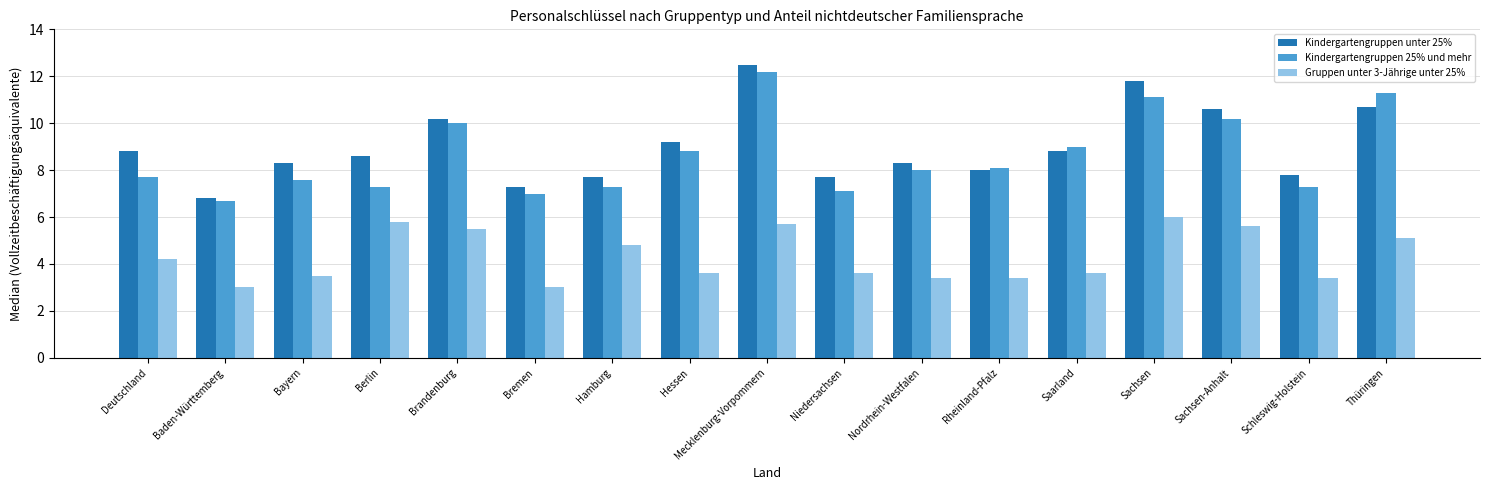

What is the sum of the Gruppen unter 3-Jährige unter 25% values at Bayern and Rheinland-Pfalz?

6.9